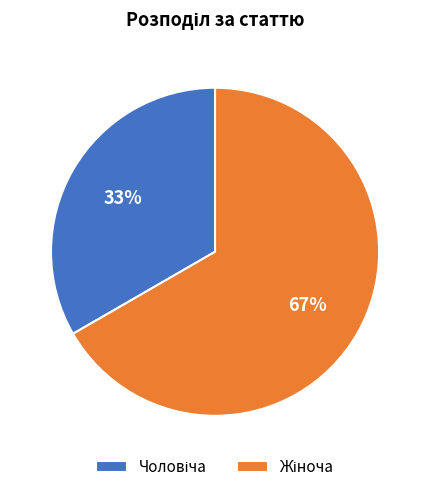

To the nearest percent, what is the average slice percentage?

50%